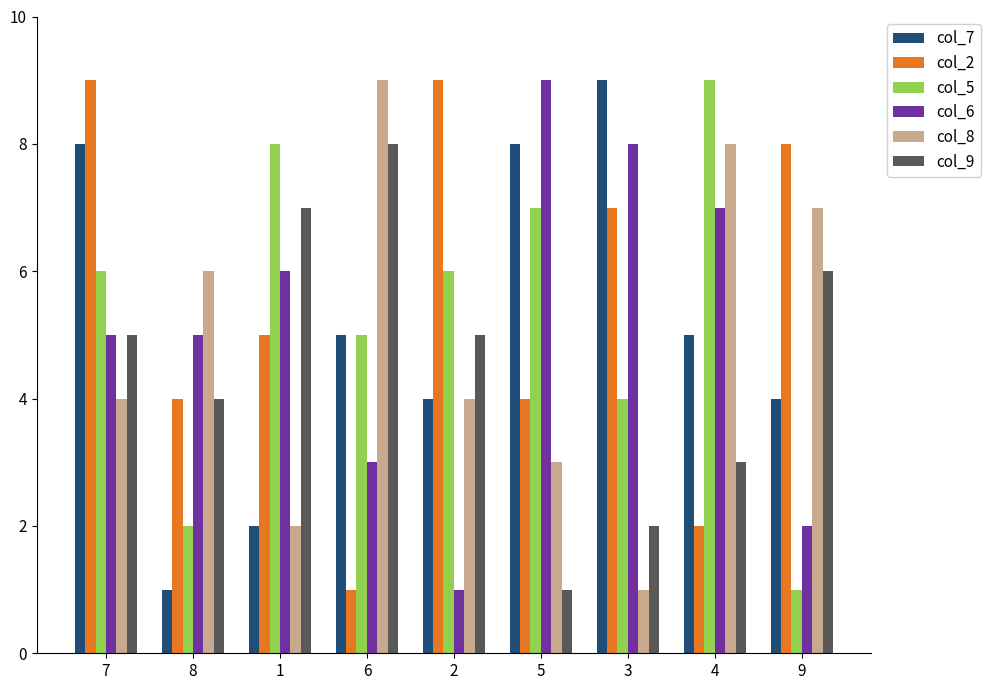

Count the number of data series in this chart.

6